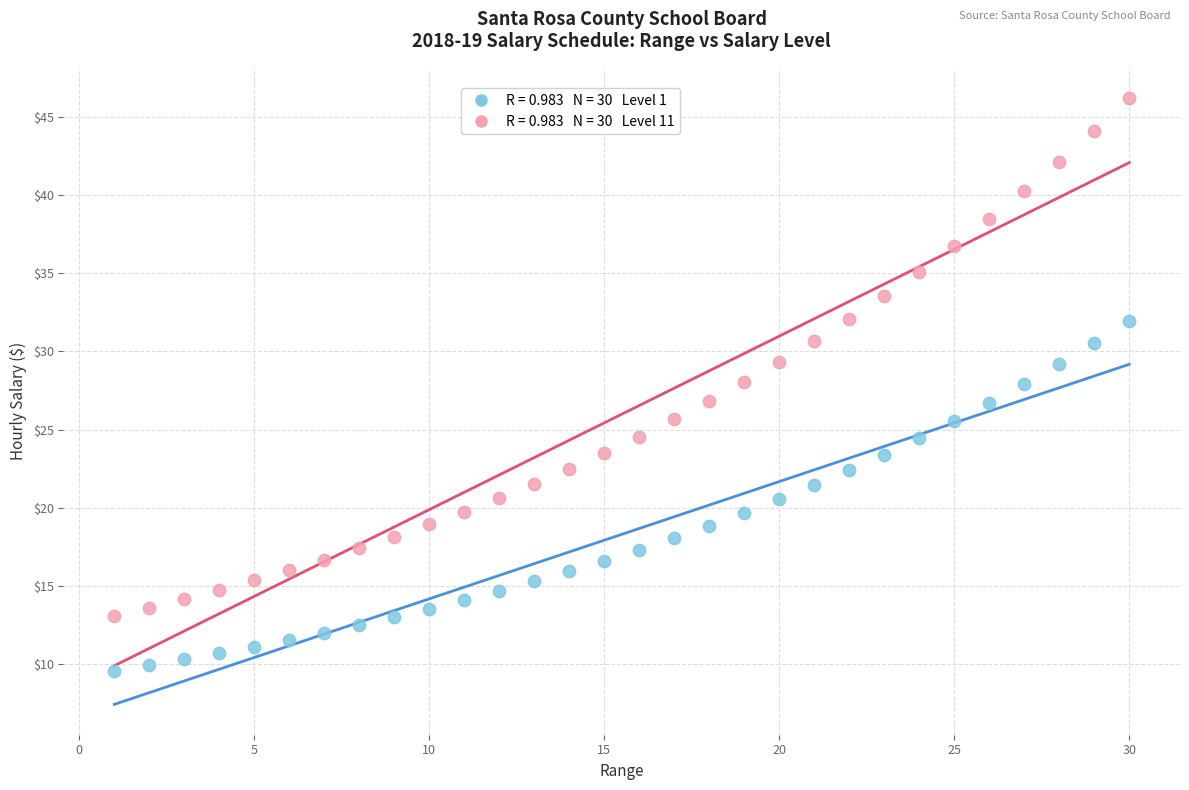

Across all data points, what is the range of Y values (max minus min)?

36.6